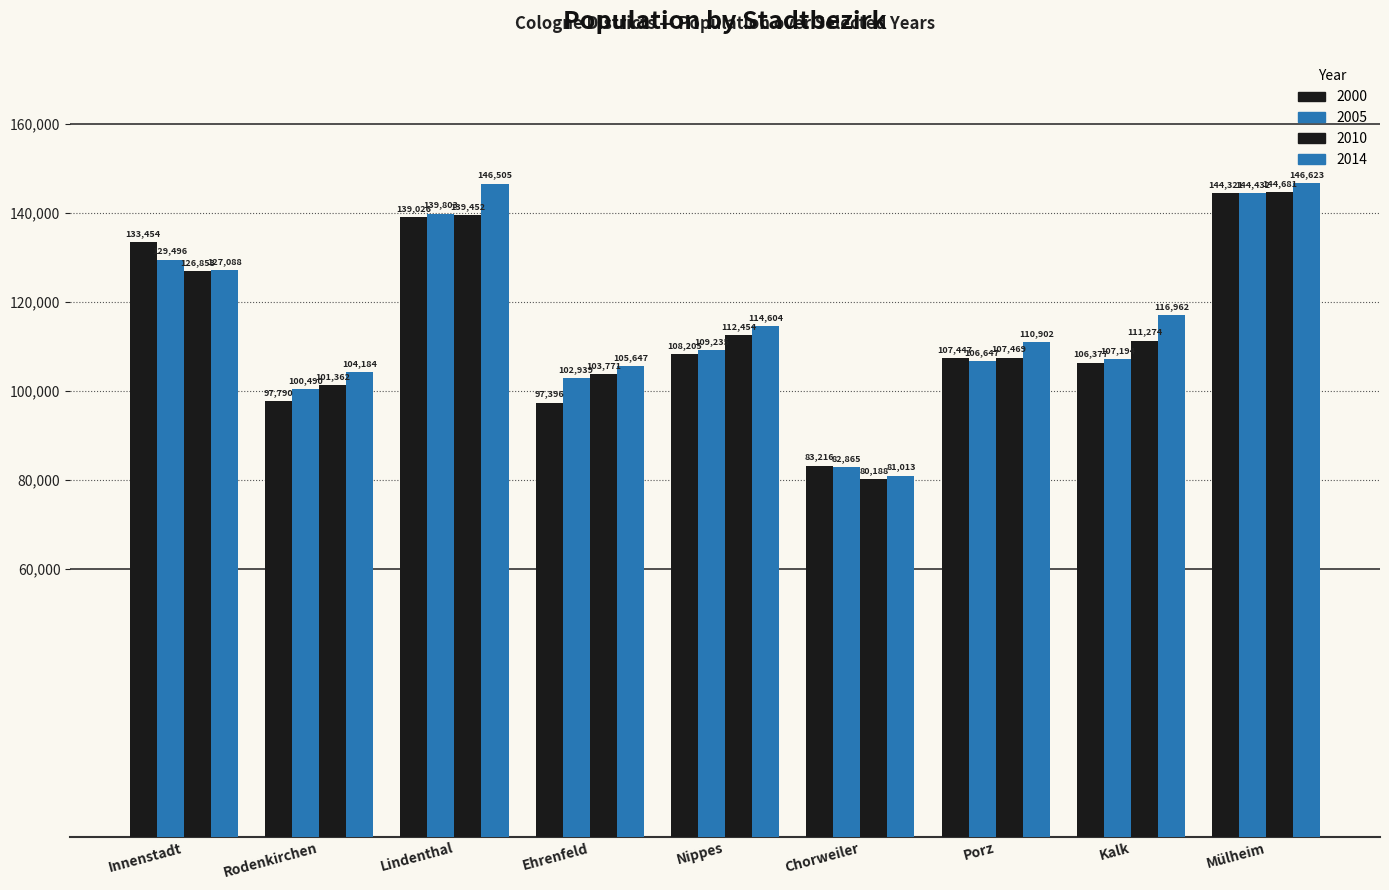

Which category has the lowest value in the 2000 series?

Chorweiler